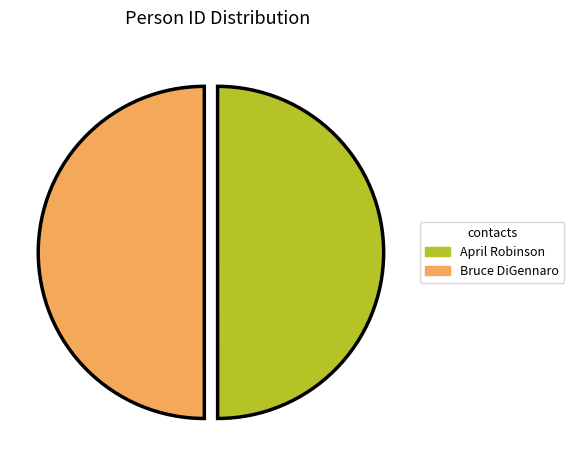

What is the ratio of the value at April Robinson to the value at Bruce DiGennaro?

1.0